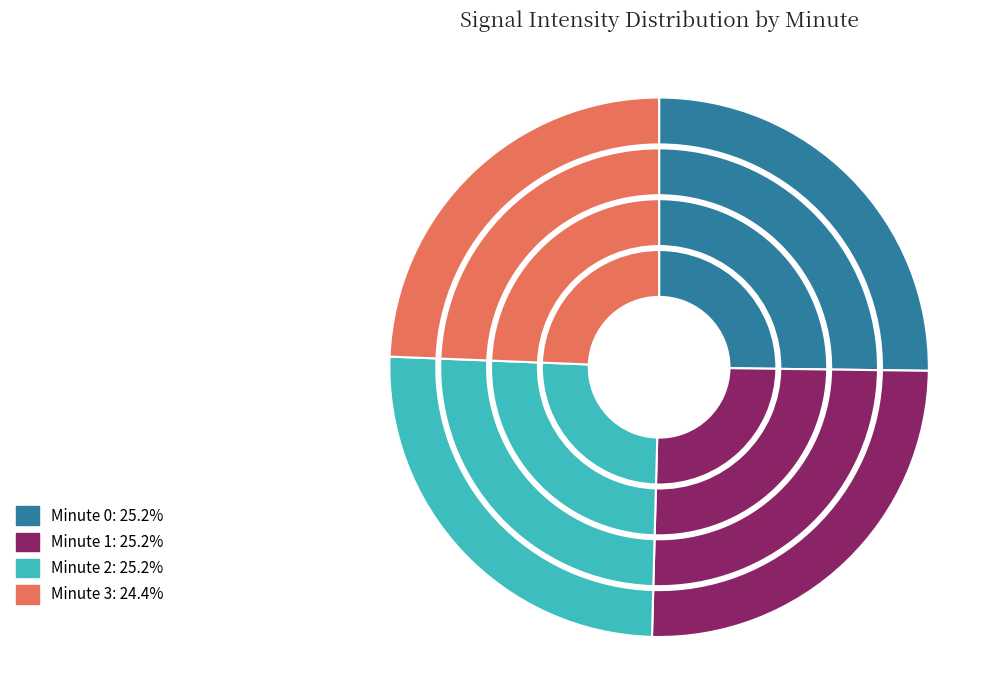

To the nearest percent, what is the combined percentage of Minute 2 and Minute 0?

50%